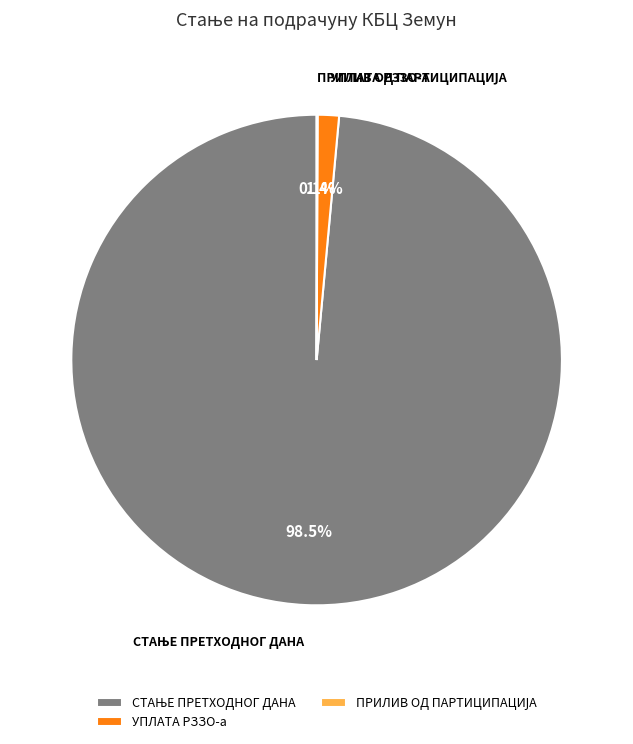

Is there a majority slice in this chart?

Yes